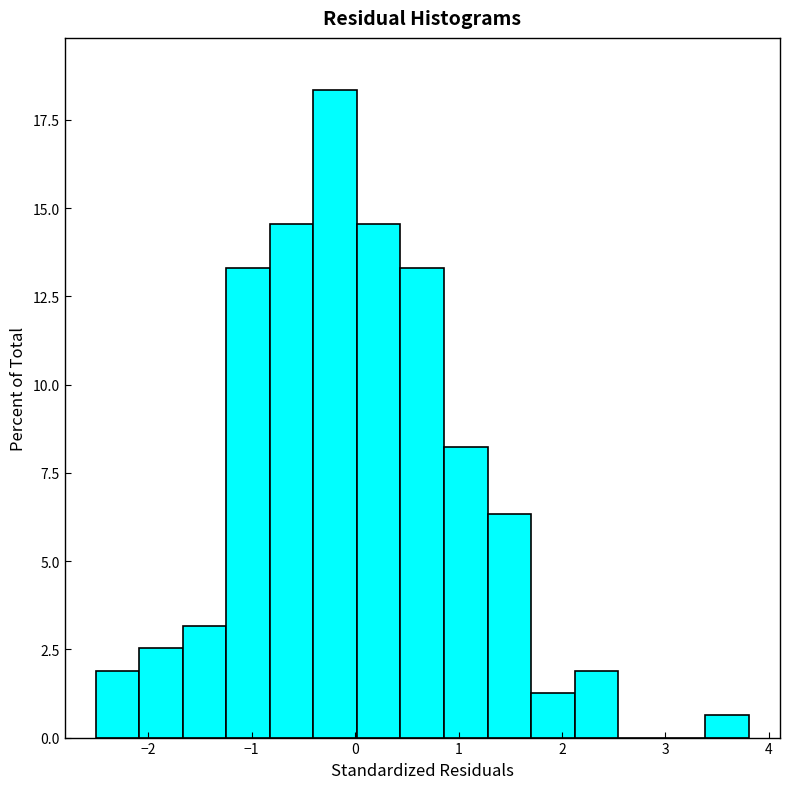

Over which range of the x-axis is the bar tallest?

-0.4 to 0.0